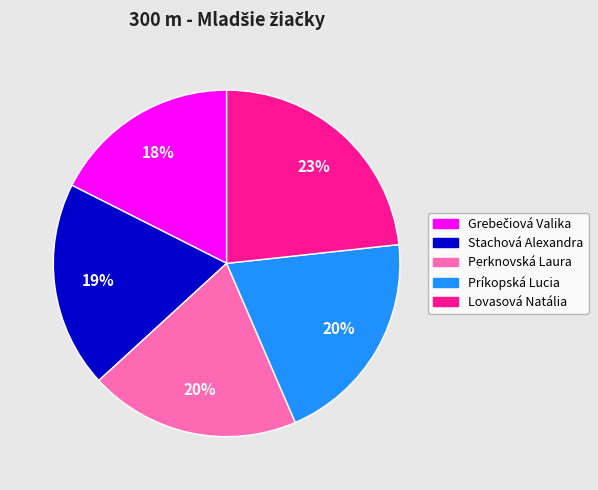

To the nearest percent, what percentage of the pie is Lovasová Natália?

23%